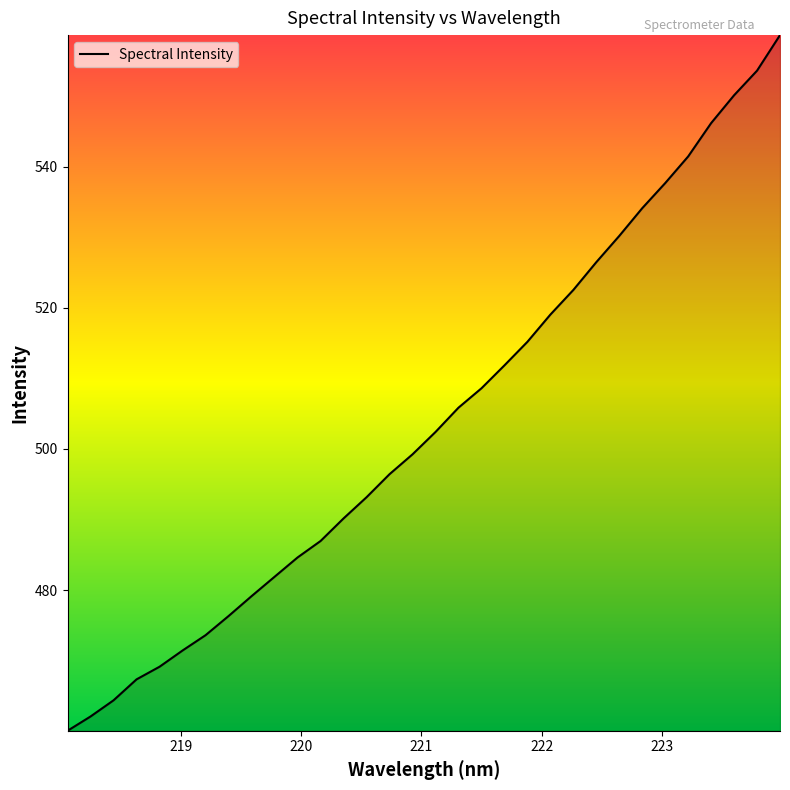

What is the difference between the maximum and minimum values?

98.6